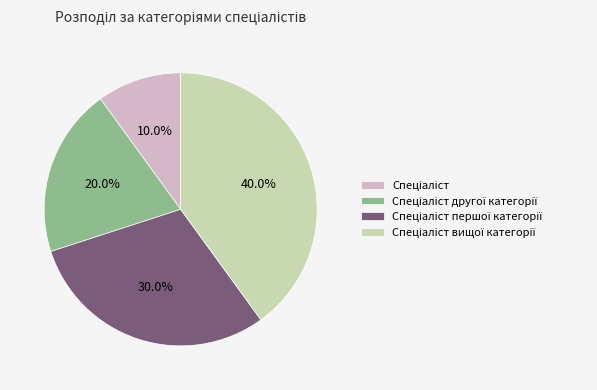

Does any single category account for the majority?

No